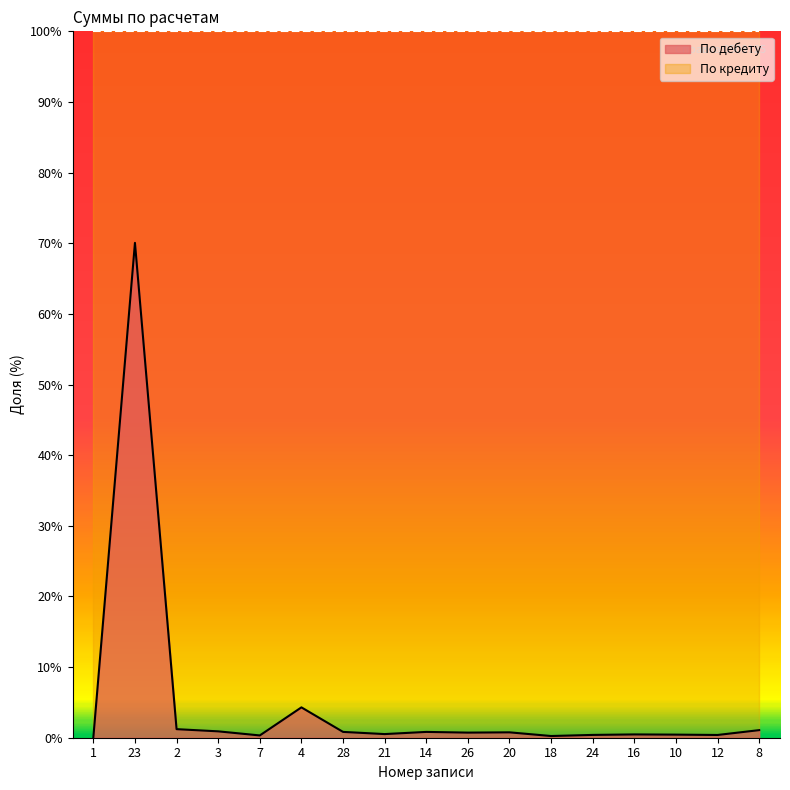

What is the value of the 9th point from the left?

0.8